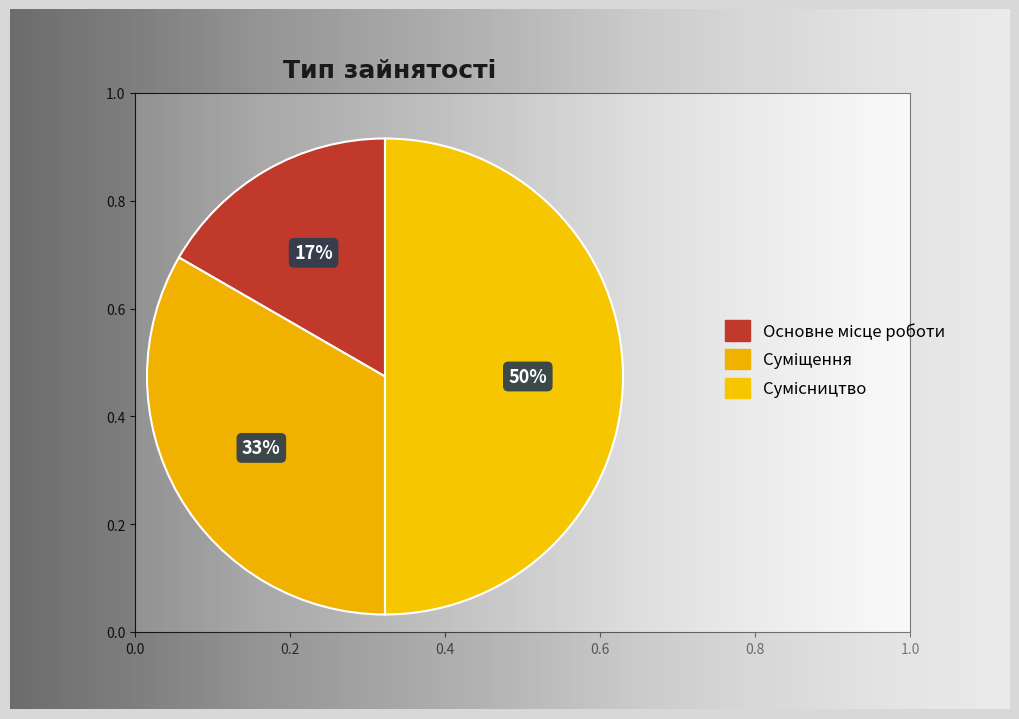

To the nearest percent, what percentage of the pie is Суміщення?

33%